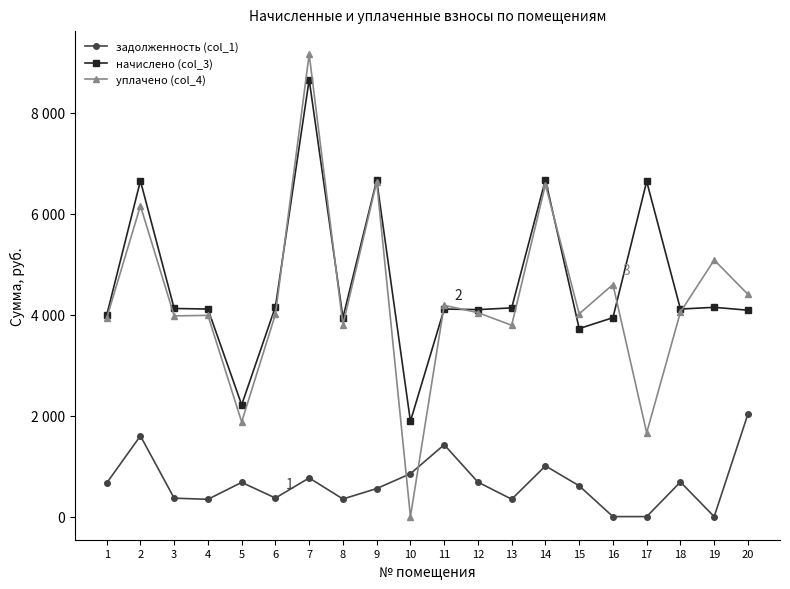

Which series changed the most between 8 and 13?

начислено (col_3)